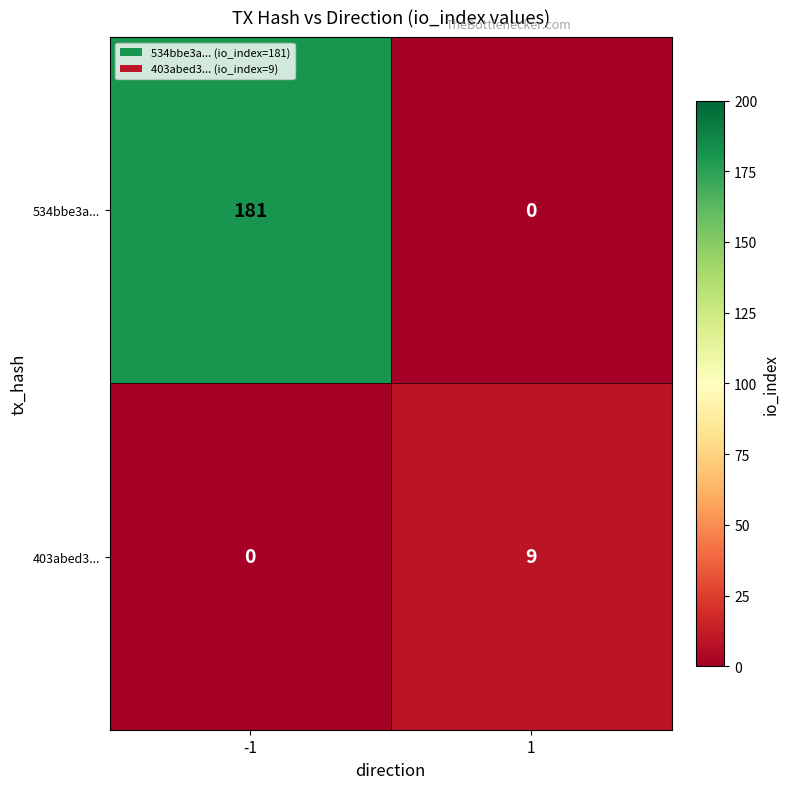

Reading left to right, transcribe all the data shown in this chart.

534bbe3a...: 181	0
403abed3...: 0	9